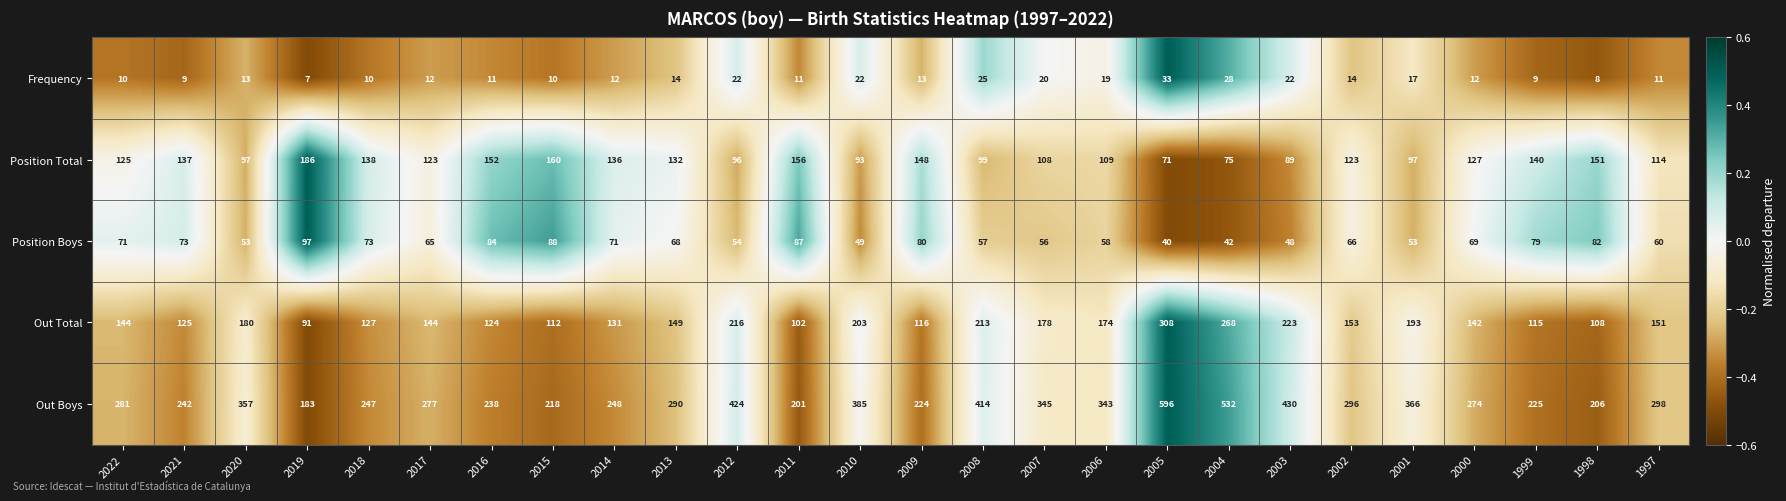

What is the difference between the Frequency values at 1998 and 2020?

5